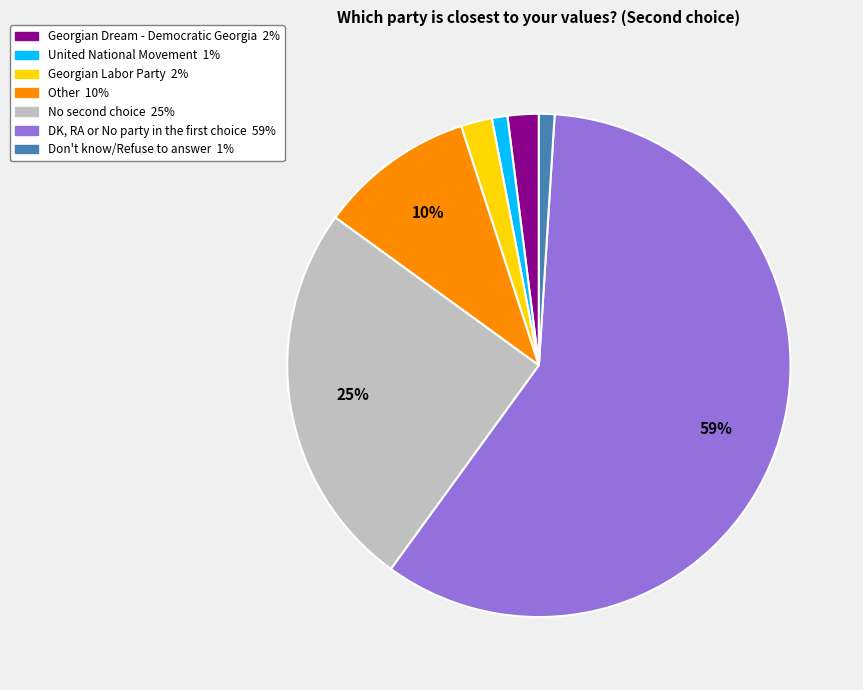

Which slice represents more than half of the pie?

DK, RA or No party in the first choice